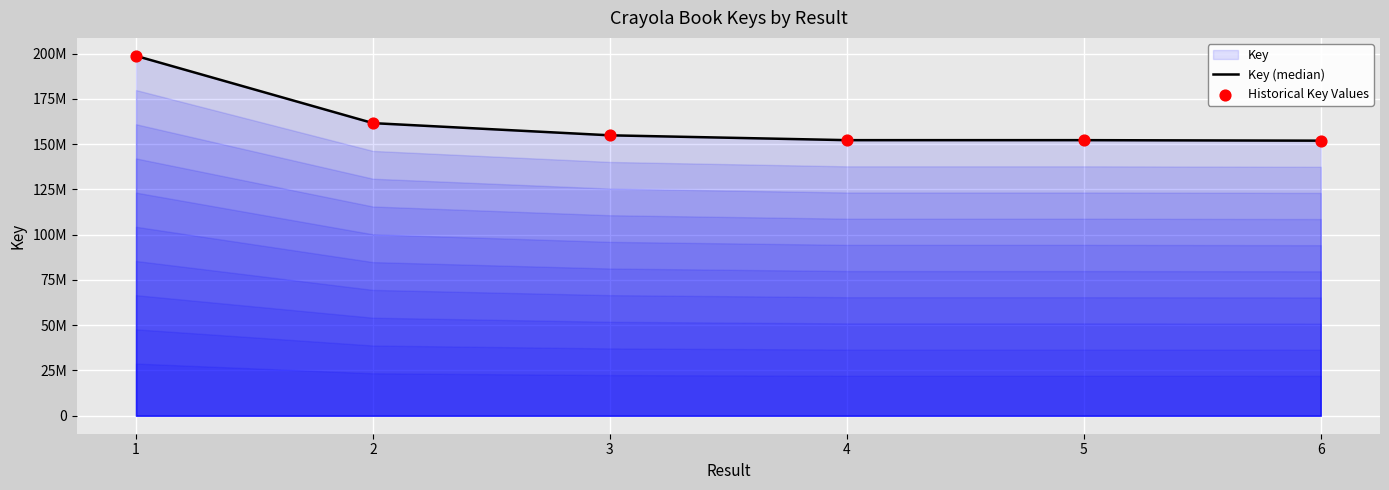

At how many categories does at least one series exceed 198262119?

1